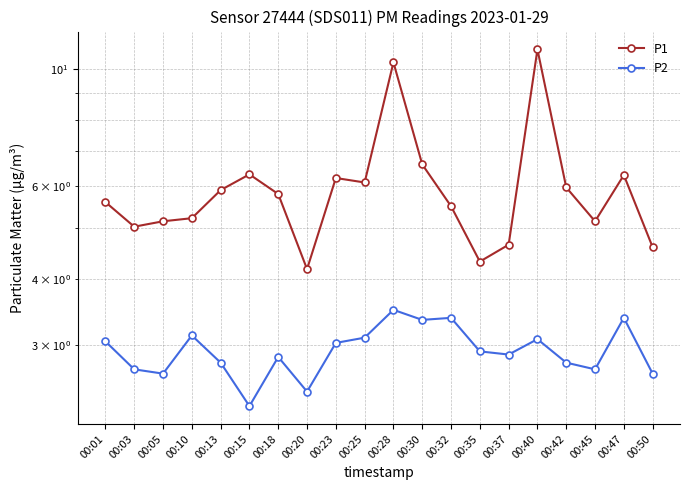

How many data points in P1 are less than 5?

4